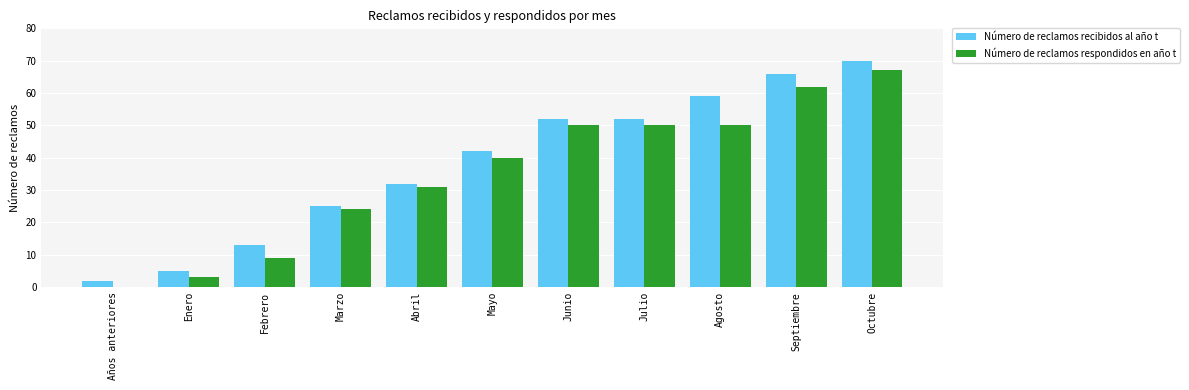

Reading right to left, what are all the values shown in this chart?

Número de reclamos recibidos al año t: Octubre=70	Septiembre=66	Agosto=59	Julio=52	Junio=52	Mayo=42	Abril=32	Marzo=25	Febrero=13	Enero=5	Años anteriores=2
Número de reclamos respondidos en año t: Octubre=67	Septiembre=62	Agosto=50	Julio=50	Junio=50	Mayo=40	Abril=31	Marzo=24	Febrero=9	Enero=3	Años anteriores=0